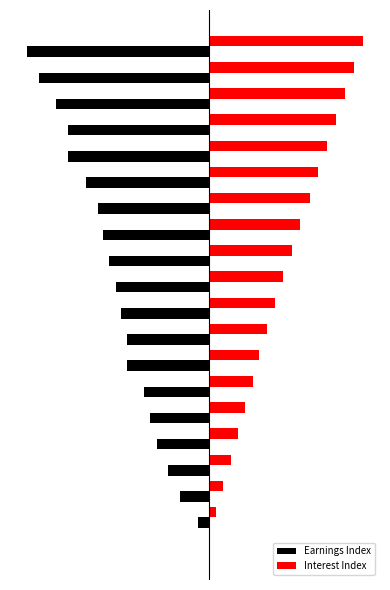

What are all the series names shown in the legend?

Earnings Index, Interest Index